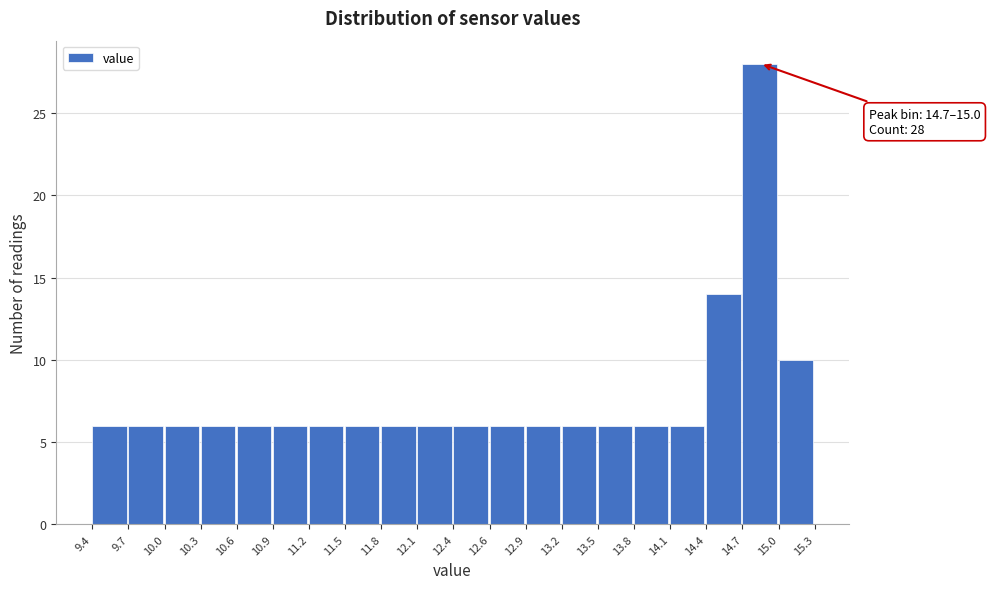

Which range on the x-axis has the tallest bar?

14.7 to 15.0